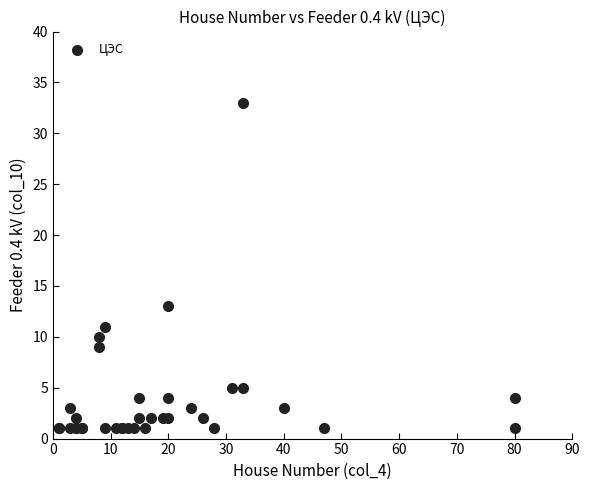

What Y value in the scatter plot is closest to 17?

13